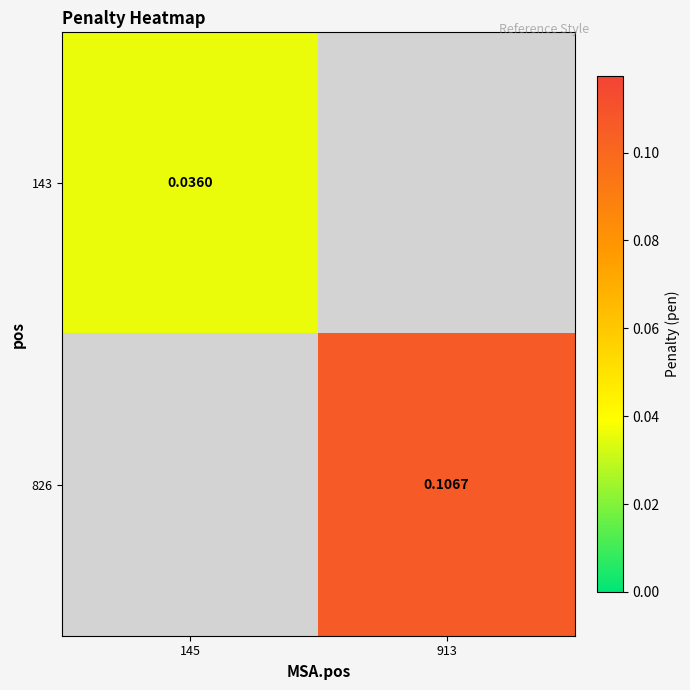

At how many categories does at least one series exceed 0?

2